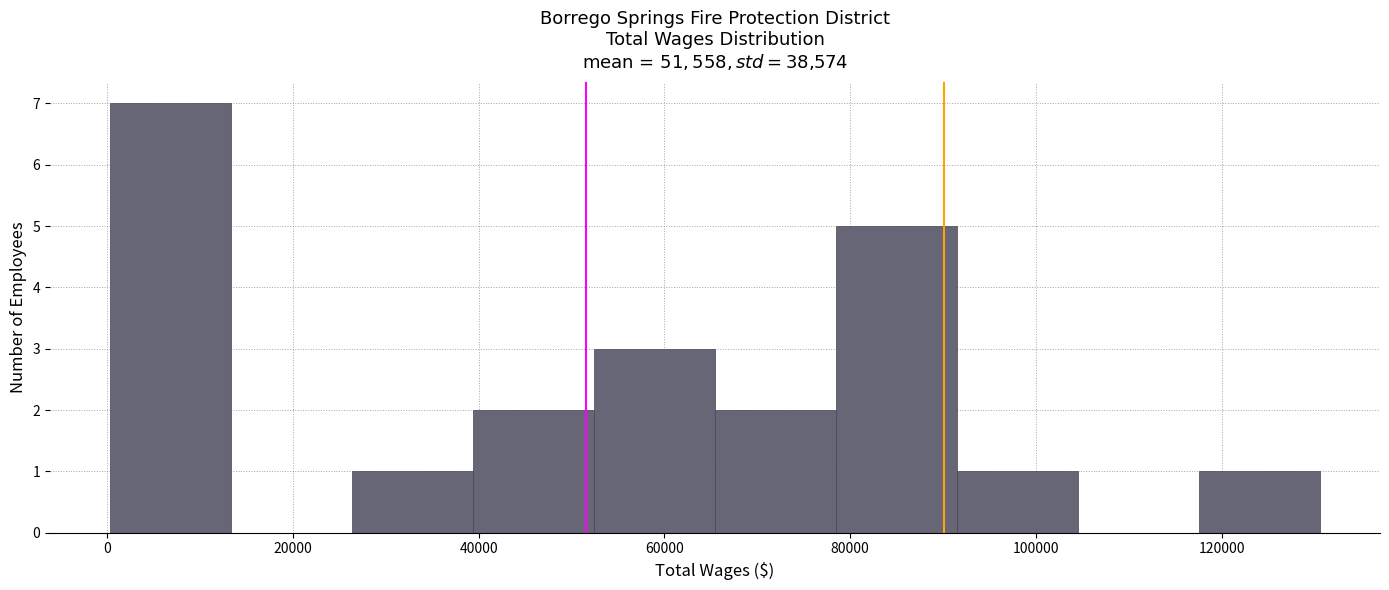

Reading left to right, list every bar in this chart as the range it spans on the x-axis followed by its height. Neither the bar edges nor the heights are printed on the chart, so give them approximately, as read against the axes.

0 to 14000: 7
14000 to 26000: 0
26000 to 40000: 1
40000 to 52000: 2
52000 to 66000: 3
66000 to 78000: 2
78000 to 92000: 5
92000 to 104000: 1
104000 to 118000: 0
118000 to 130000: 1